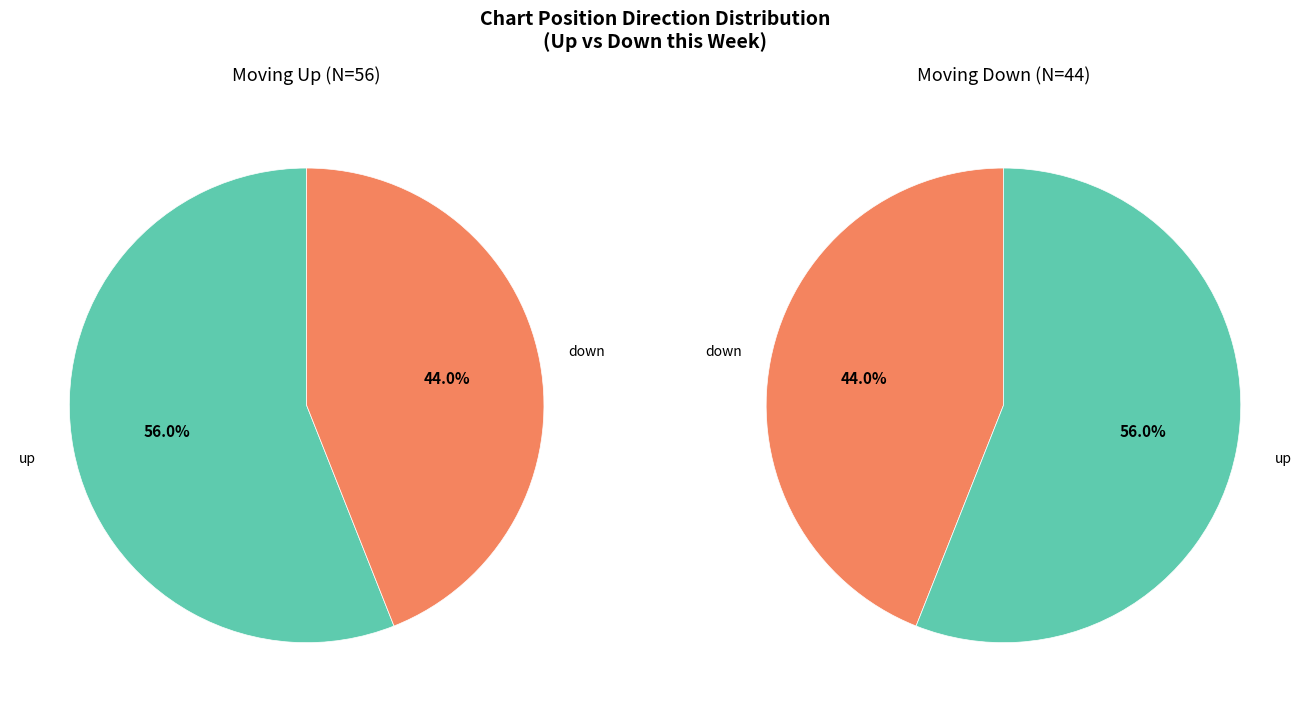

The all_values slice represents 49% of the pie. True or false?

False